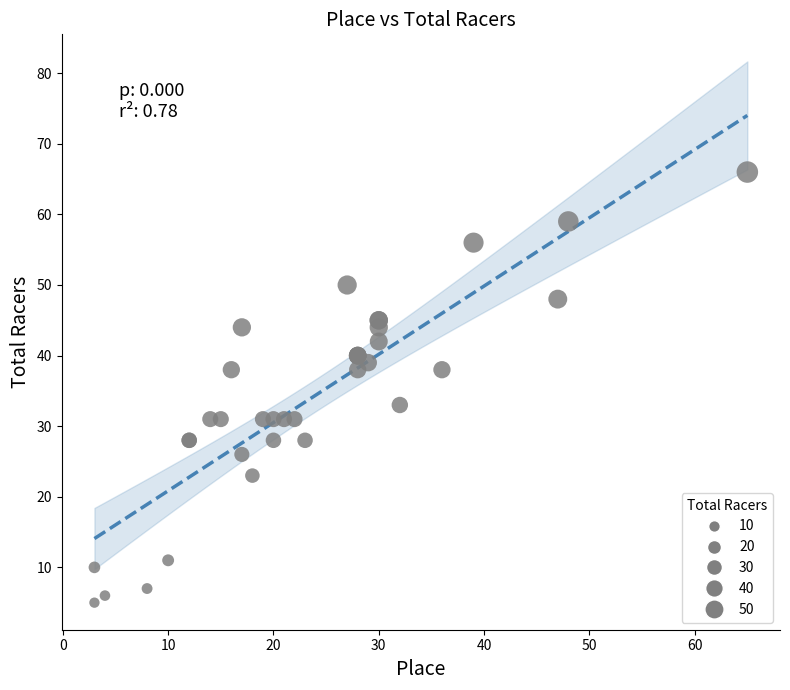

What Y value in the scatter plot is closest to 35?

33